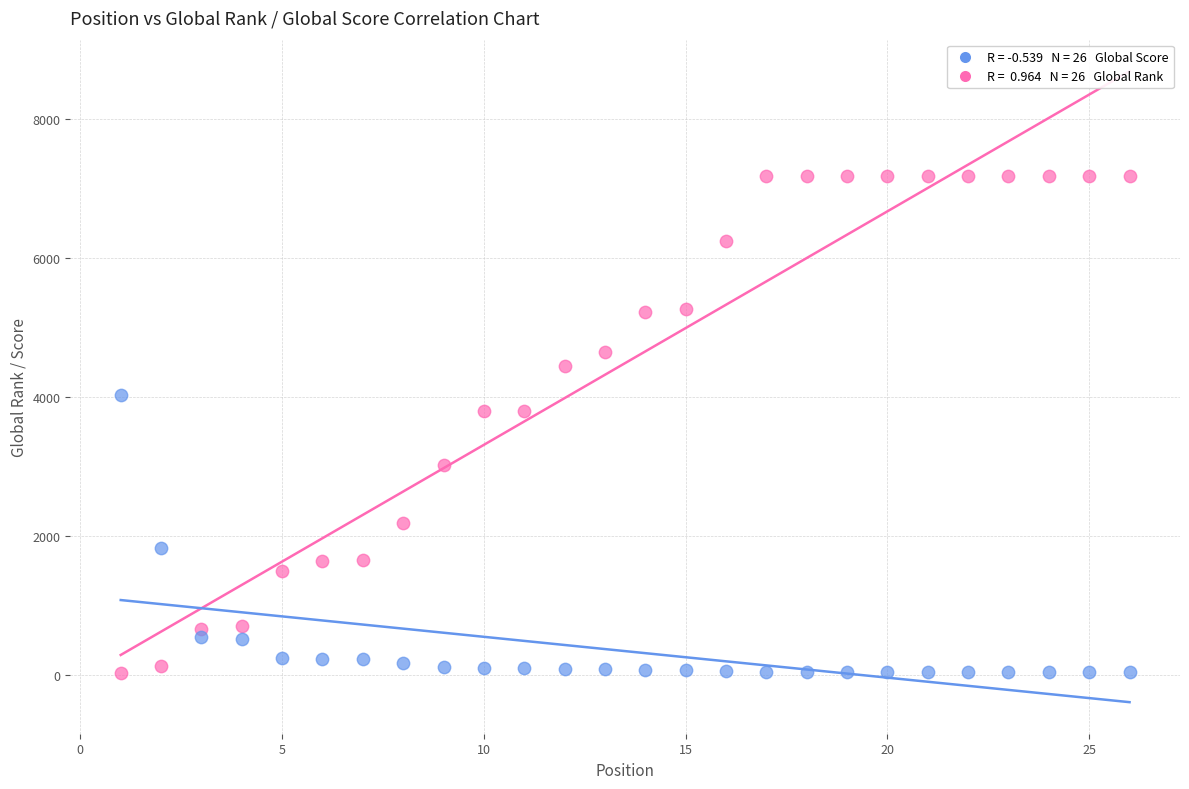

Across all data points, what is the range of Y values (max minus min)?

7145